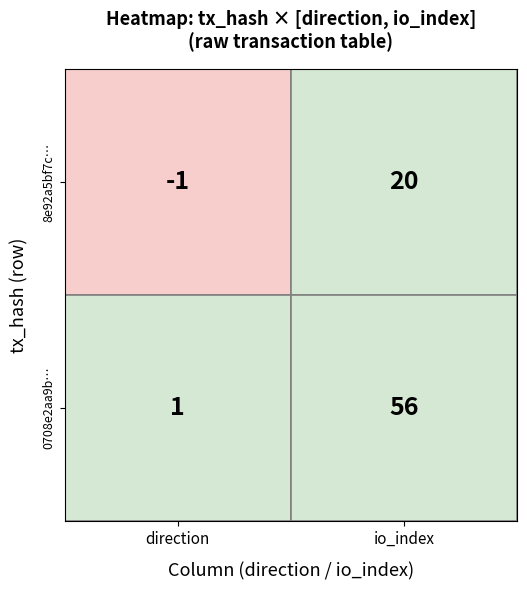

Count the 0708e2aa9ba82a0c7a585ea0a8be90972e1335a values in the range 1 to 56.

2